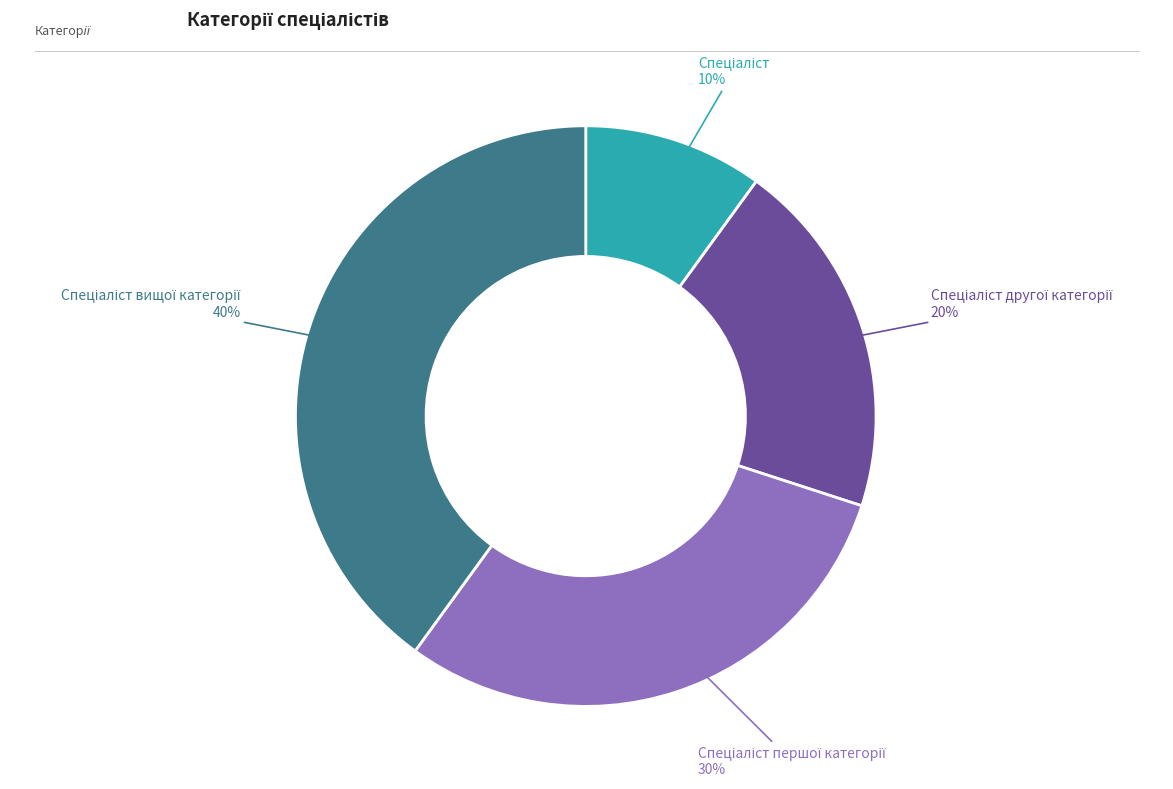

To the nearest percent, what is the average slice percentage?

25%